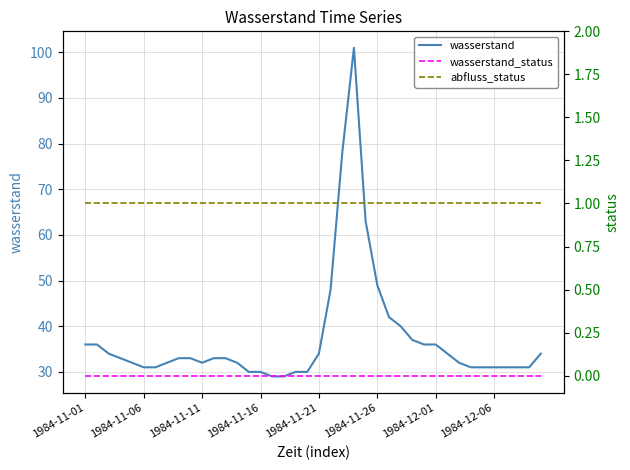

True or false: wasserstand and abfluss_status intersect in this chart.

False